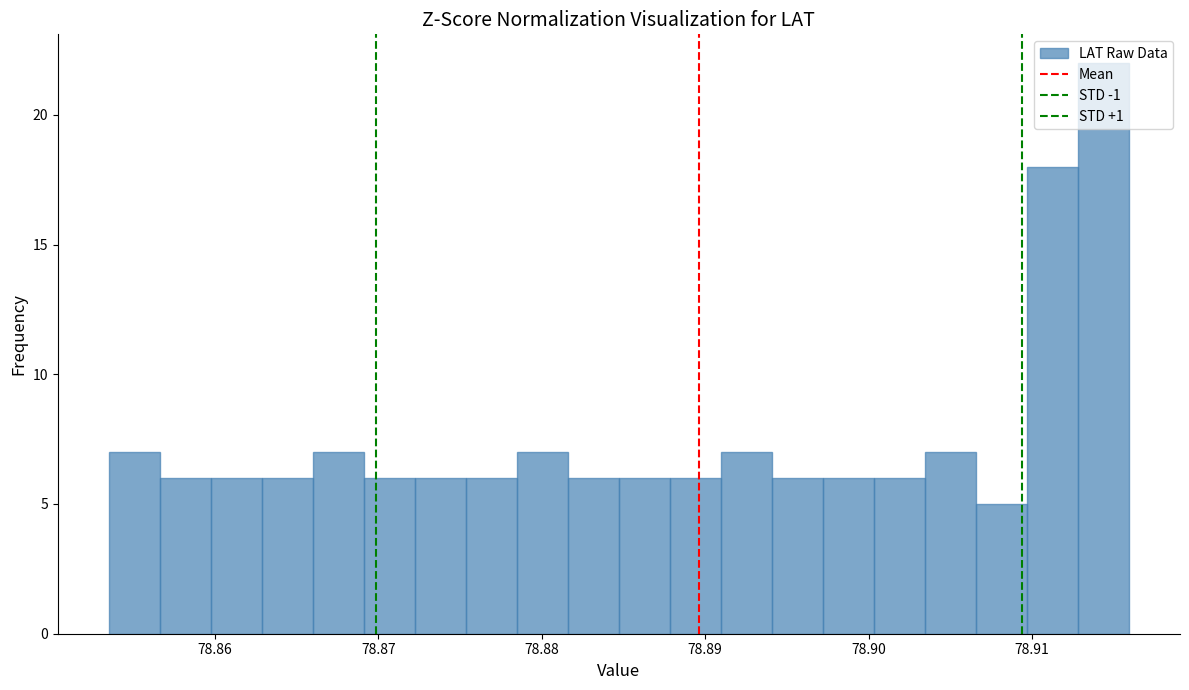

Around what value on the x-axis is the tallest bar? Give the approximate position of its centre, as read against the axis.

78.914